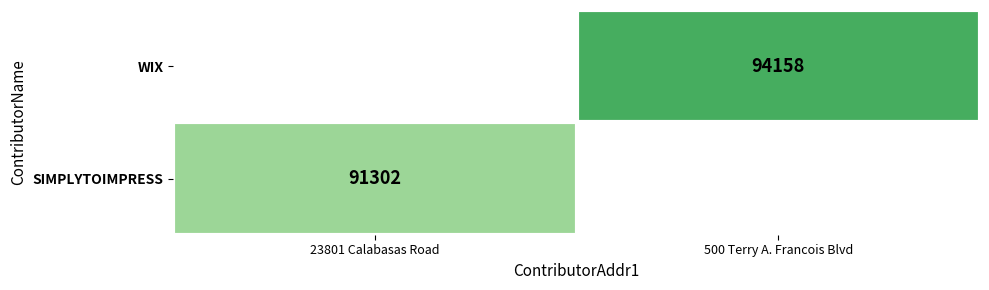

True or false: SIMPLYTOIMPRESS has a value of 120892 at 23801 Calabasas Road.

False